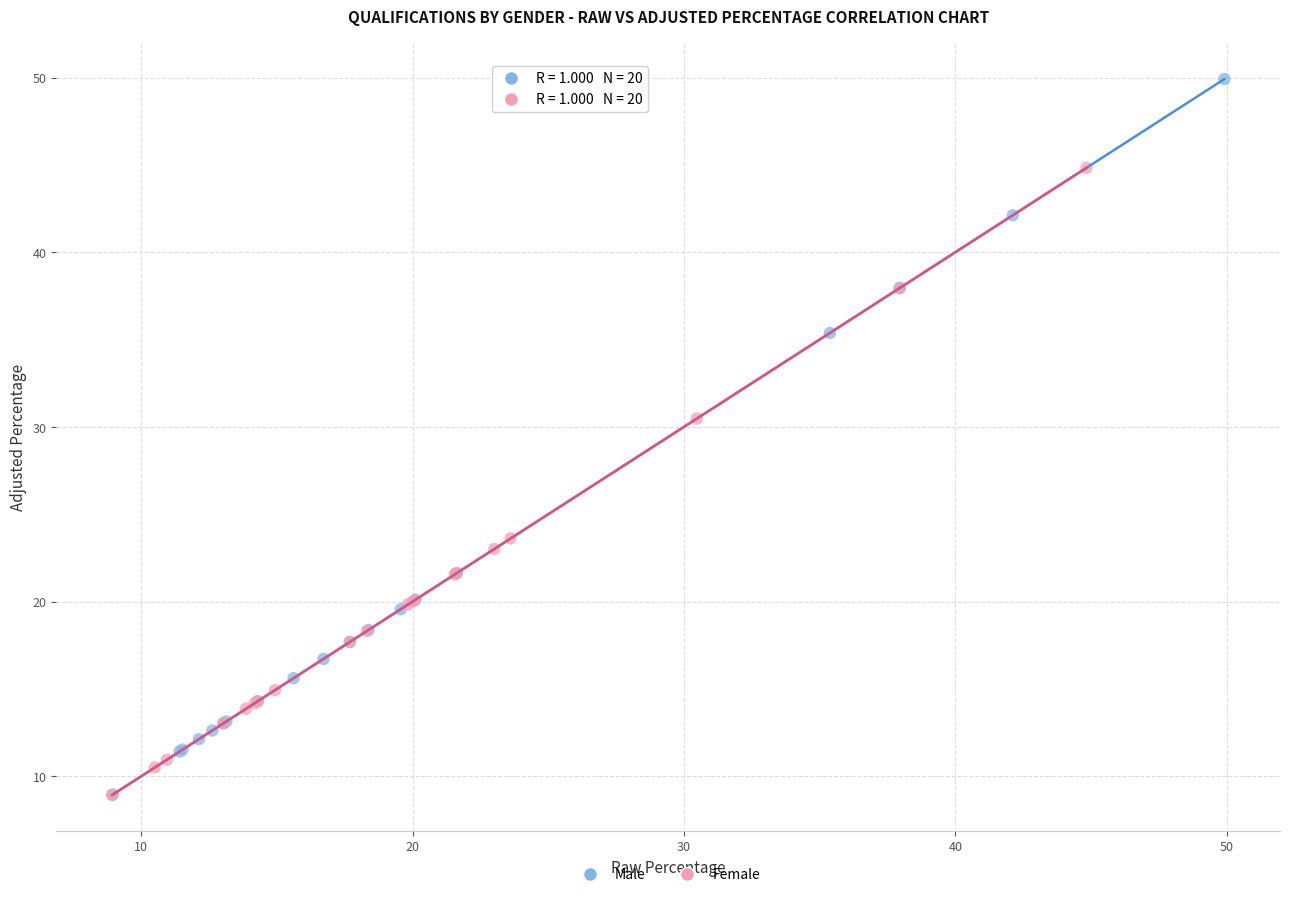

Which series has the largest Y range (max minus min)?

Male